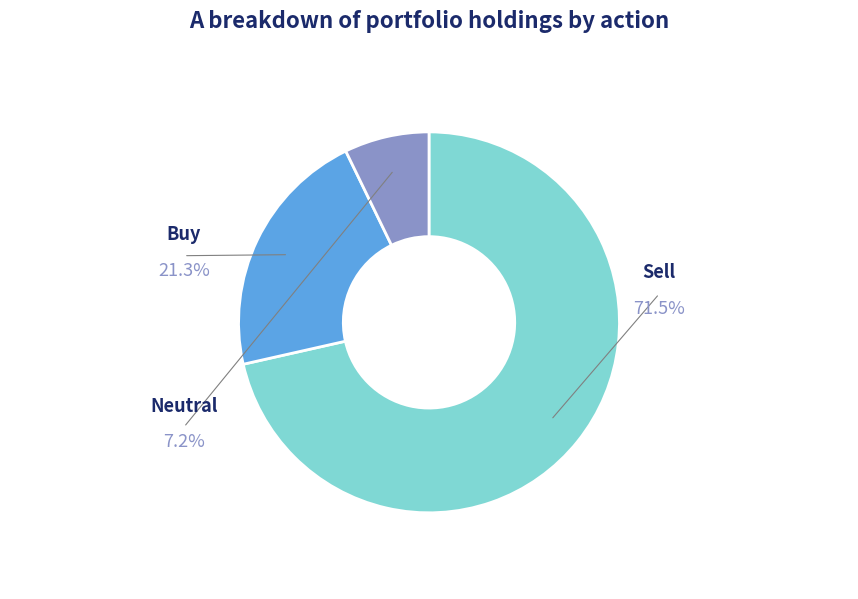

Is there a majority slice in this chart?

Yes